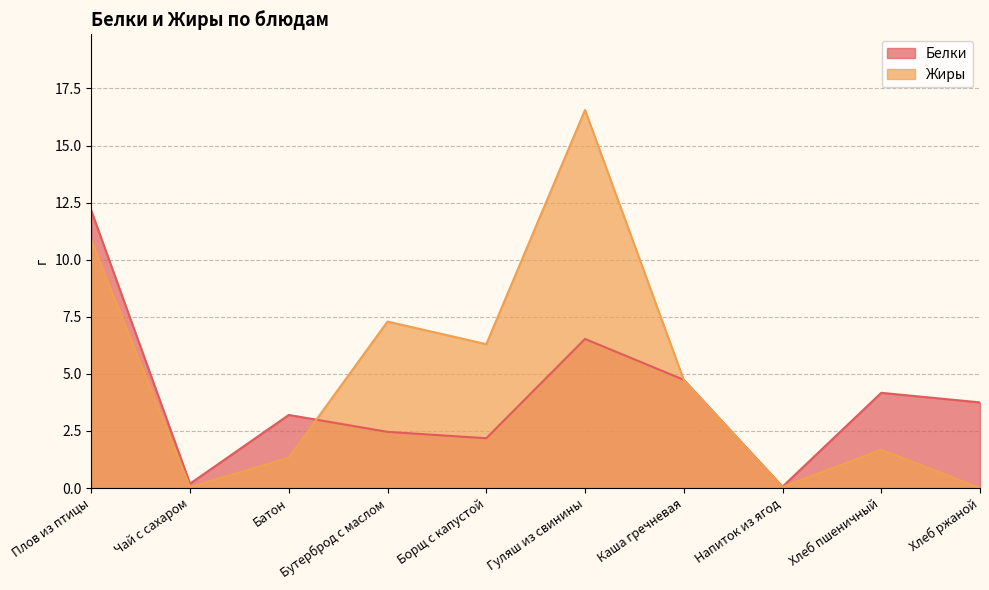

In Белки, how many points are higher than both neighbors (excluding endpoints)?

3